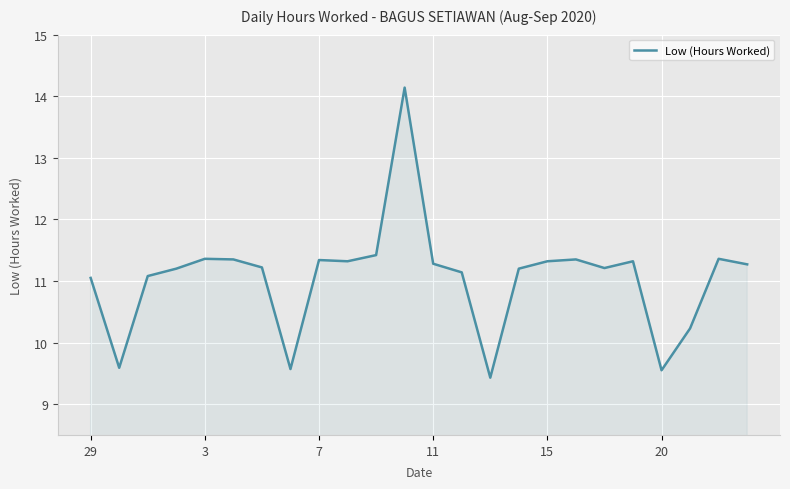

What is the smallest value displayed?

9.4